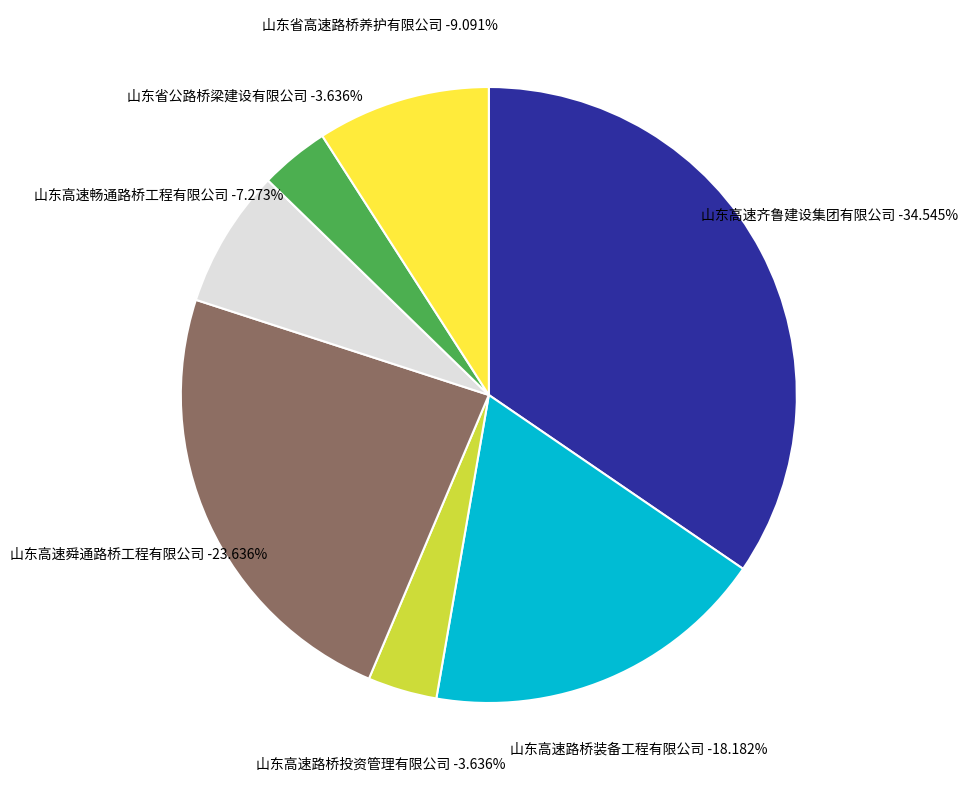

What is the ratio of the value at 山东高速舜通路桥工程有限公司 to the value at 山东省公路桥梁建设有限公司?

6.5